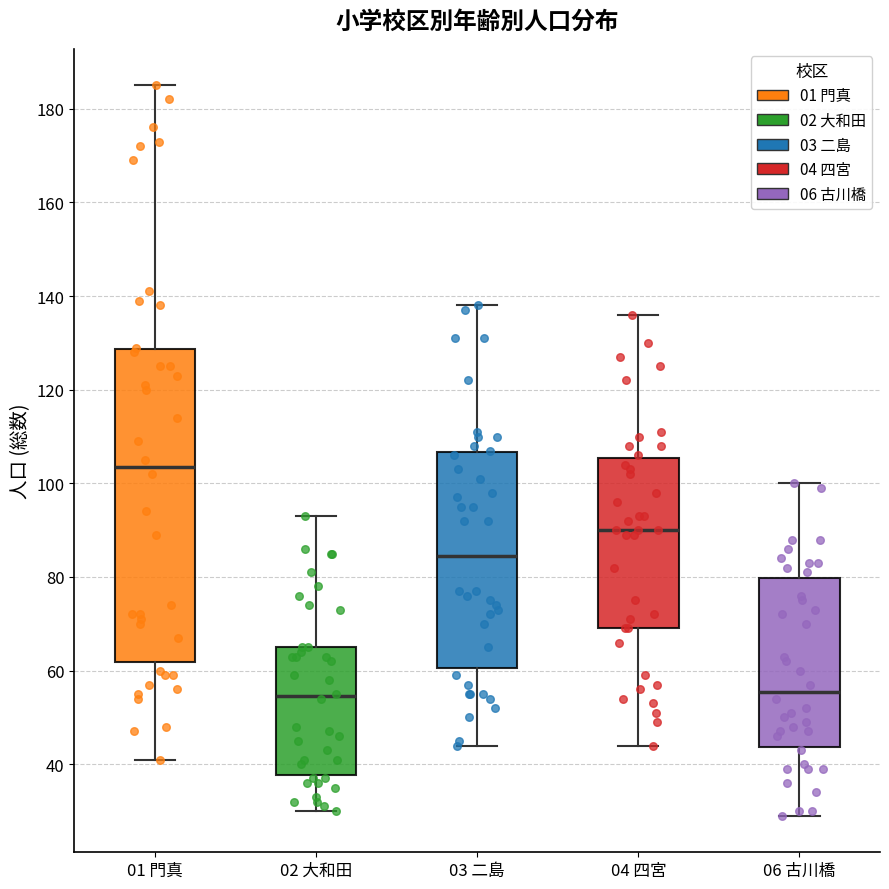

Which box is the tallest, from its lower edge to its upper edge?

01 門真